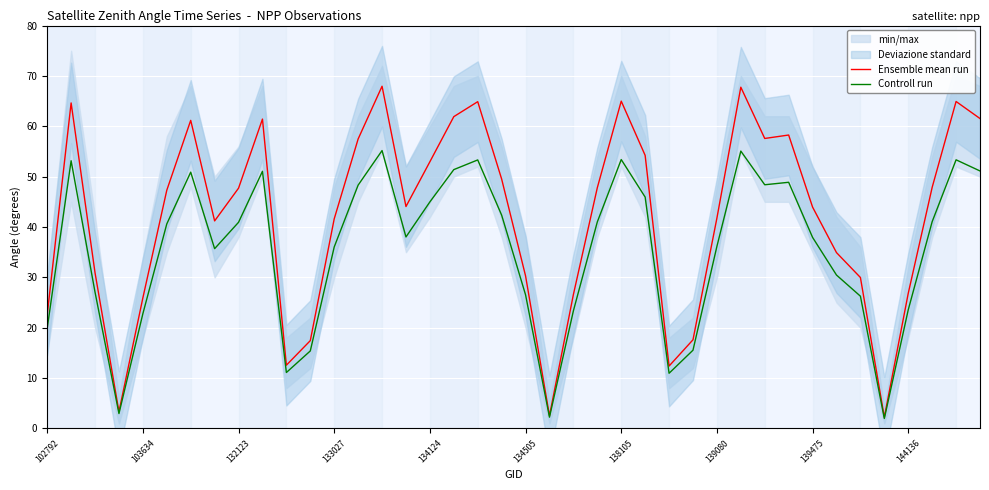

What is the difference between the second highest and minimum values in the Controll run series?

53.1